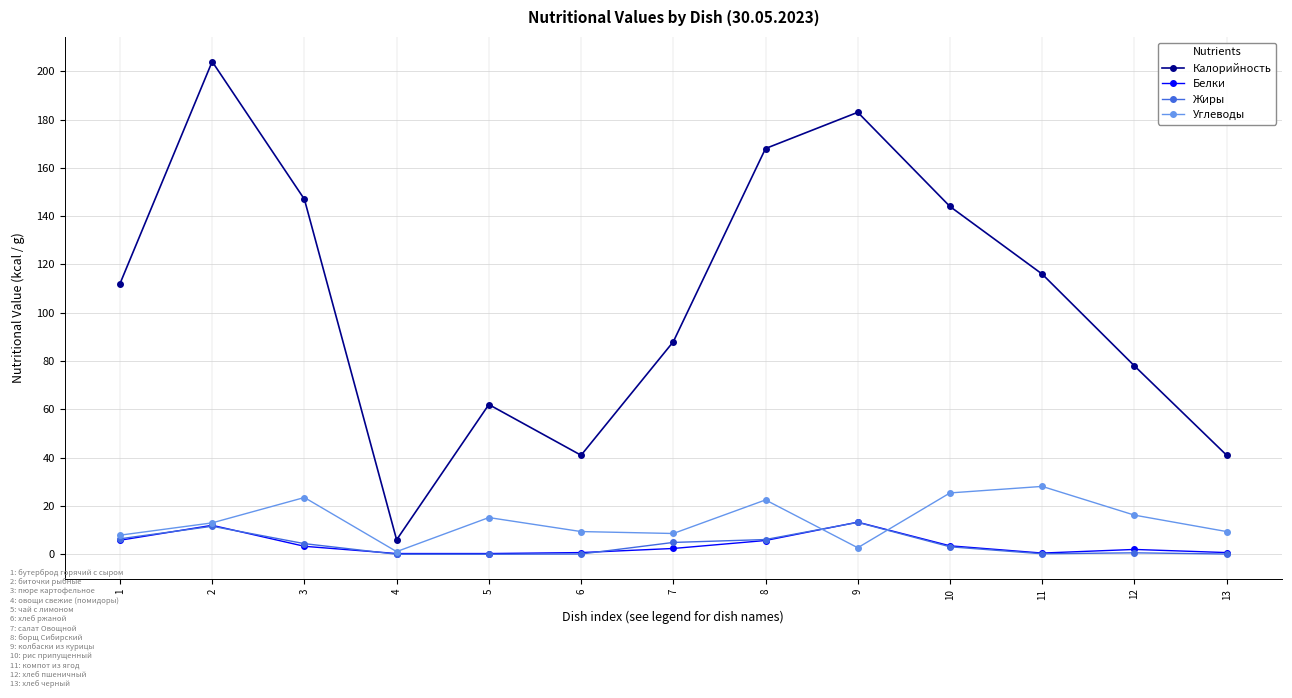

At which category is the sum across all series the highest?

2